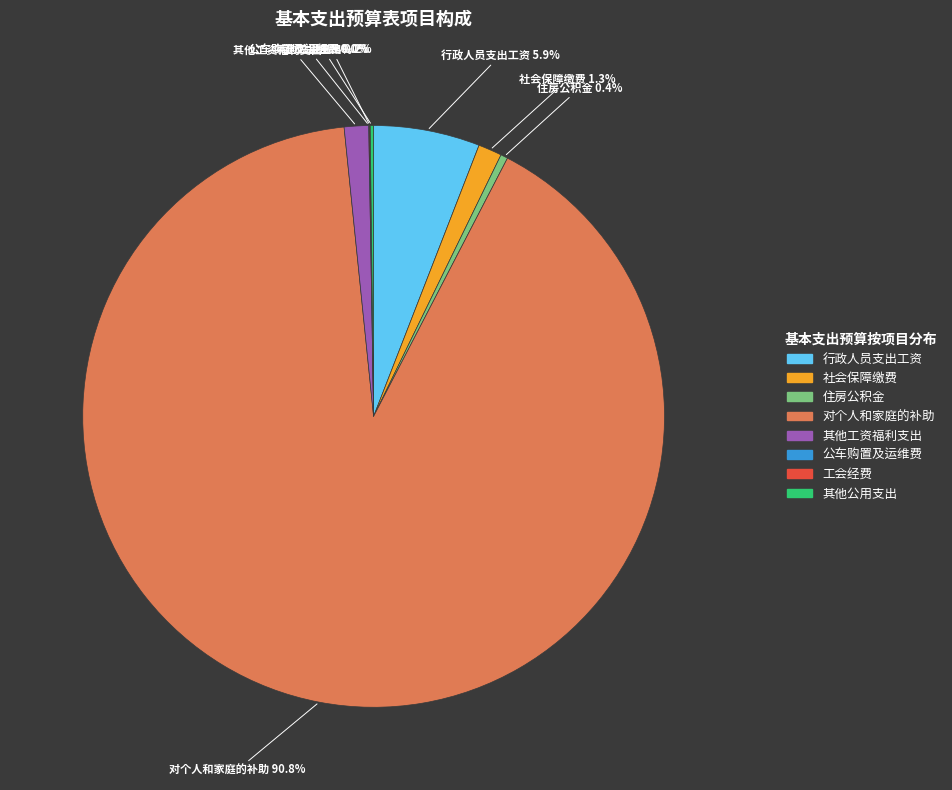

The 对个人和家庭的补助 slice represents 84% of the pie. True or false?

False